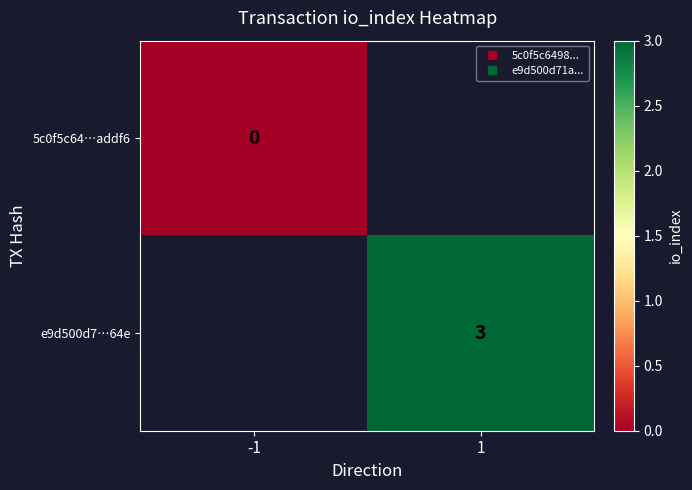

What is the greatest value displayed?

3.0